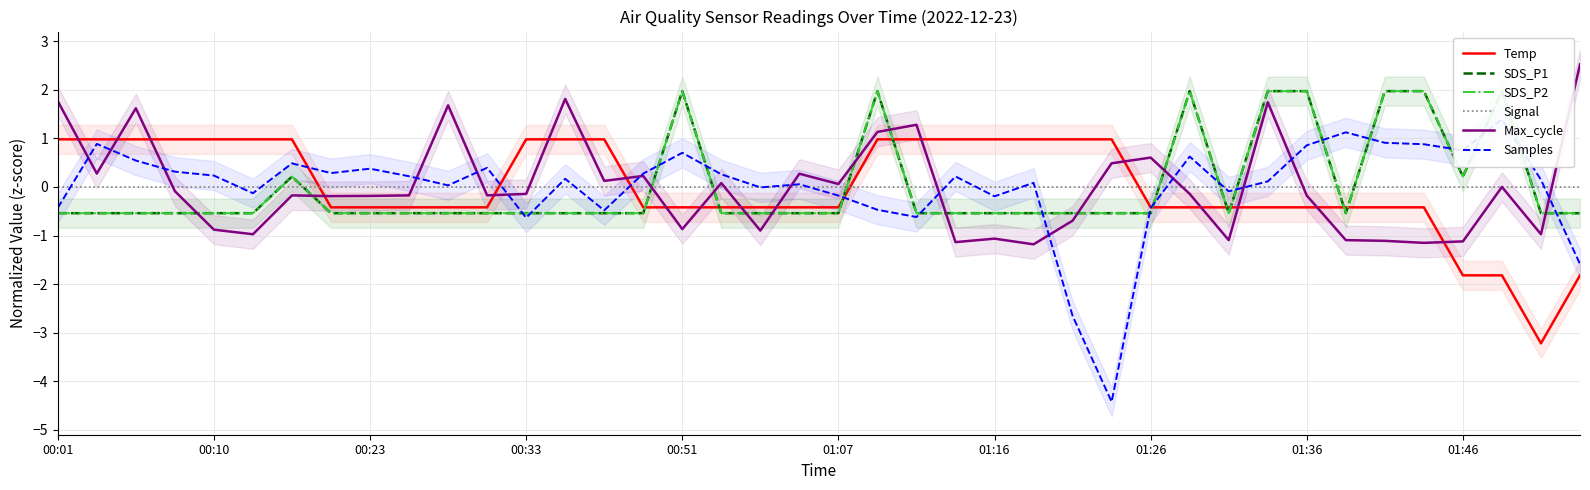

In Samples, how many points are lower than both neighbors (excluding endpoints)?

11